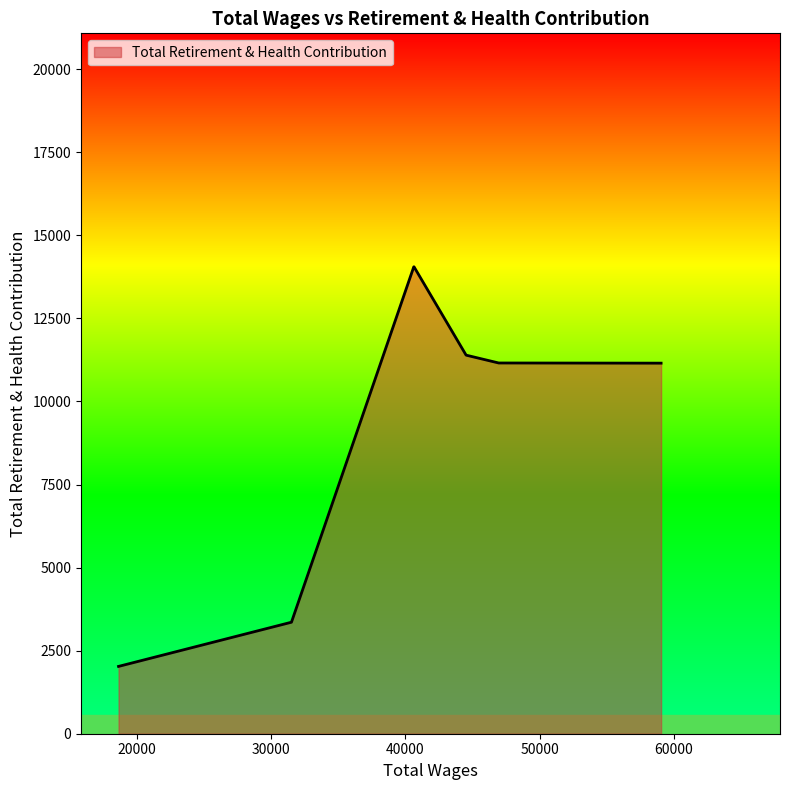

What is the difference between the second highest and second lowest values?

10695